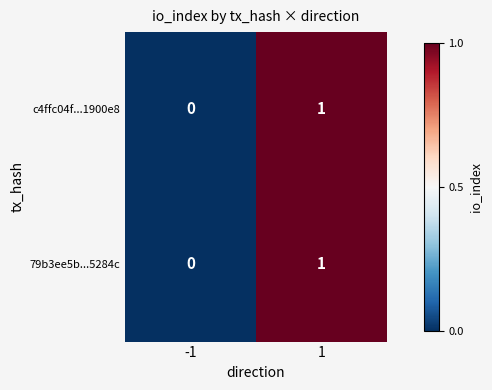

Reading right to left, list all the values displayed in this chart.

c4ffc04f...1900e8: 1=1	-1=0
79b3ee5b...5284c: 1=1	-1=0